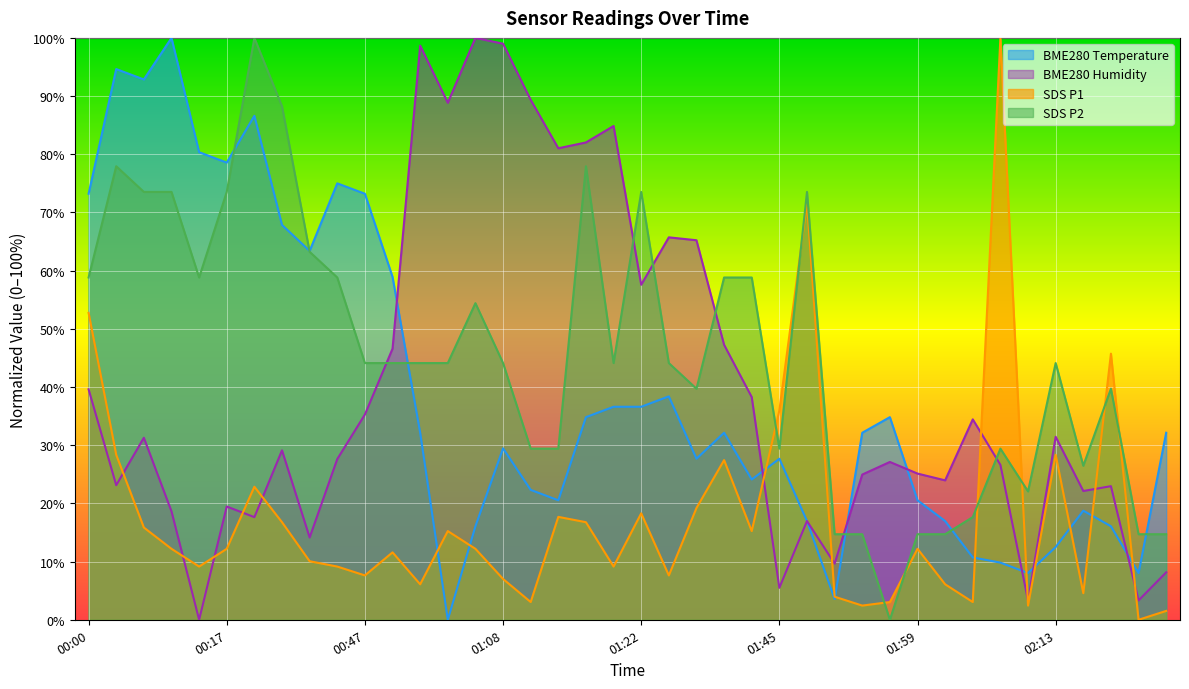

The value of BME280_temperature at 01:19 is 36.6. True or false?

True